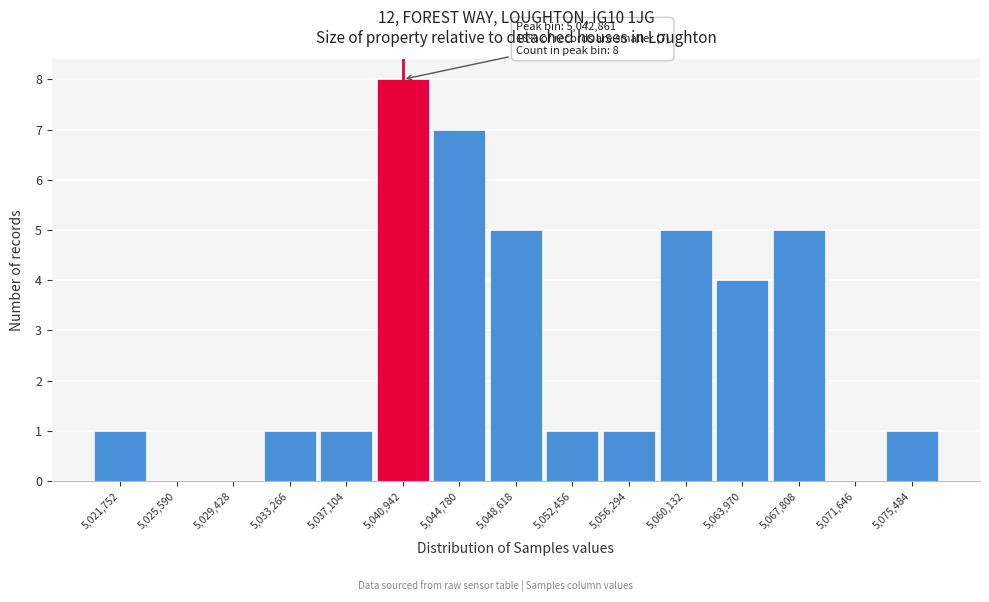

Reading left to right, what are all the values shown in this chart?

5,021,752=1	5,025,590=0	5,029,428=0	5,033,266=1	5,037,104=1	5,040,942=8	5,044,780=7	5,048,618=5	5,052,456=1	5,056,294=1	5,060,132=5	5,063,970=4	5,067,808=5	5,071,646=0	5,075,484=1